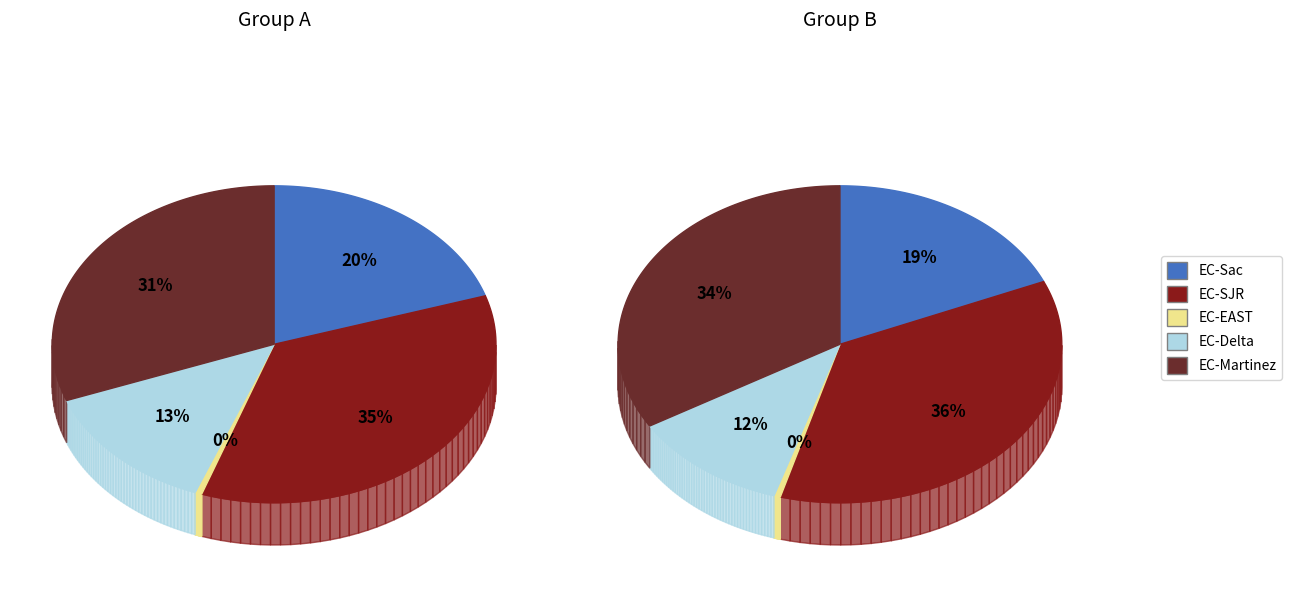

Which series changed the most between EC-SJR and 5?

EC-Martinez